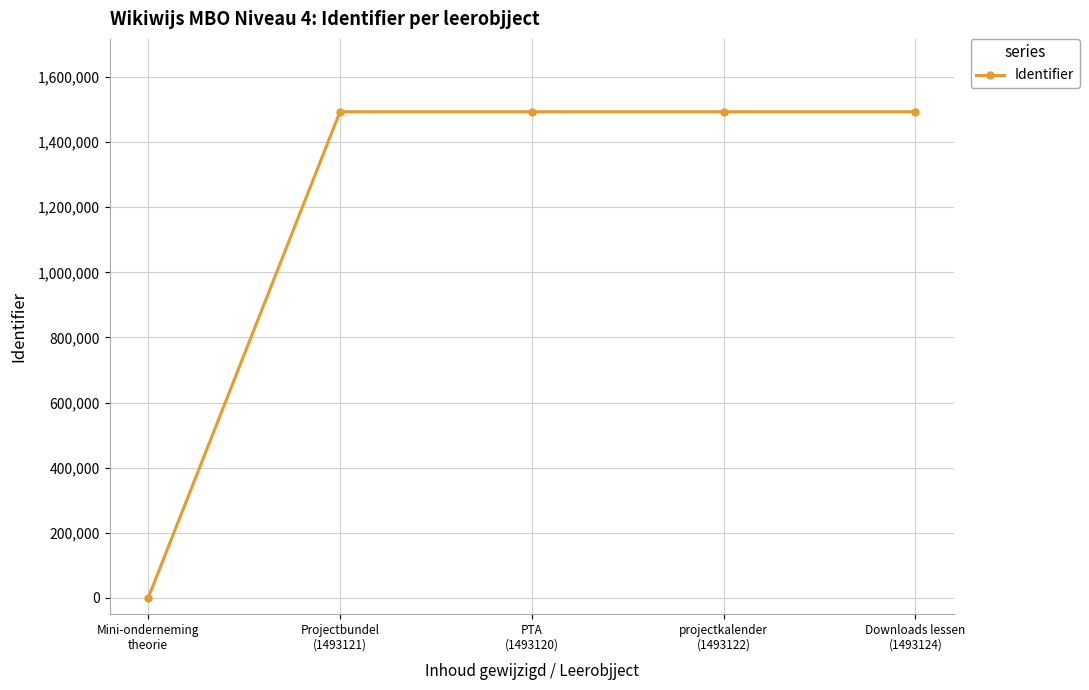

The value at PTA
(1493120) is 1493120. True or false?

True